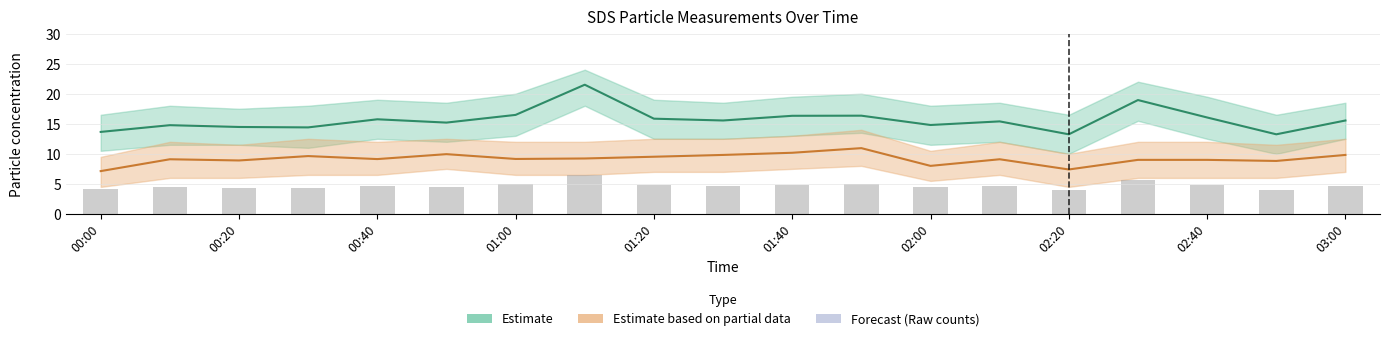

Are the bars horizontal?

No